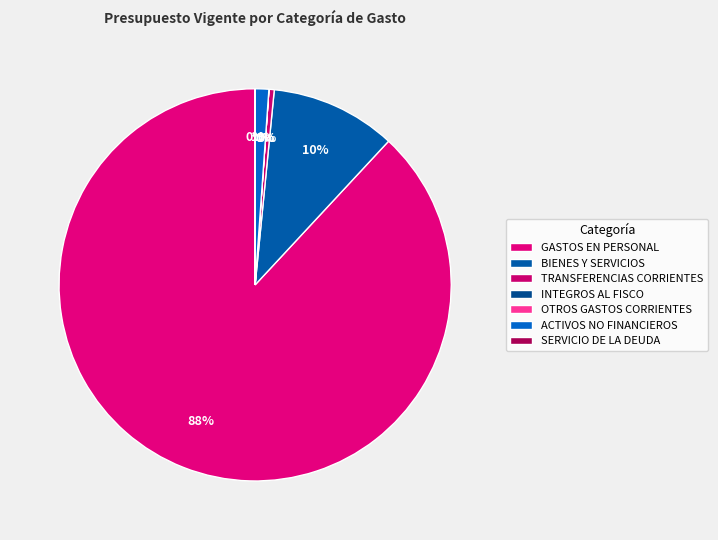

True or false: TRANSFERENCIAS CORRIENTES accounts for 1% of the total.

False